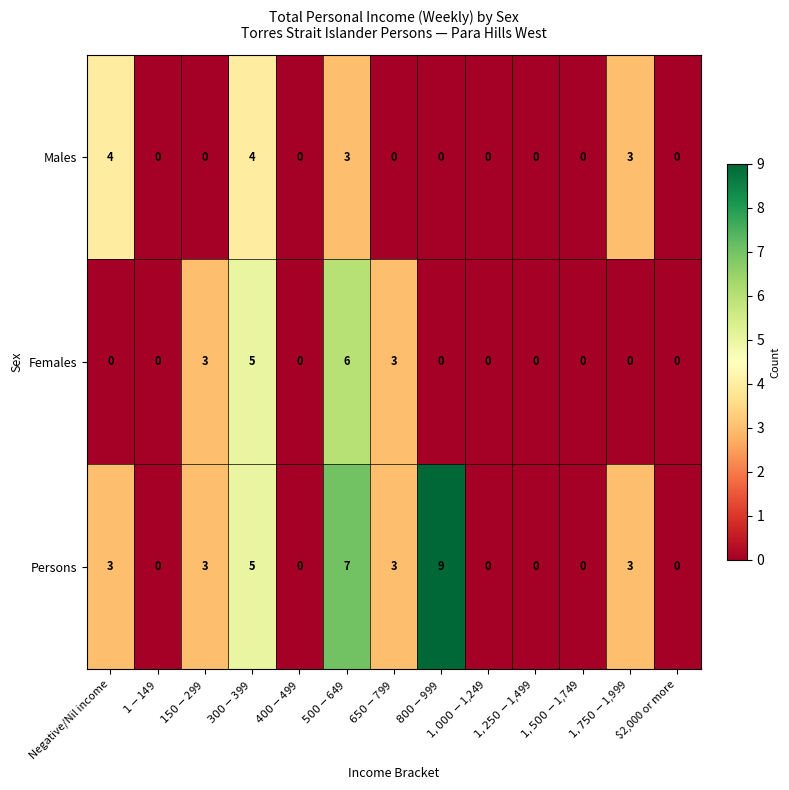

List the series in order of their peak value, highest first.

Persons, Females, Males